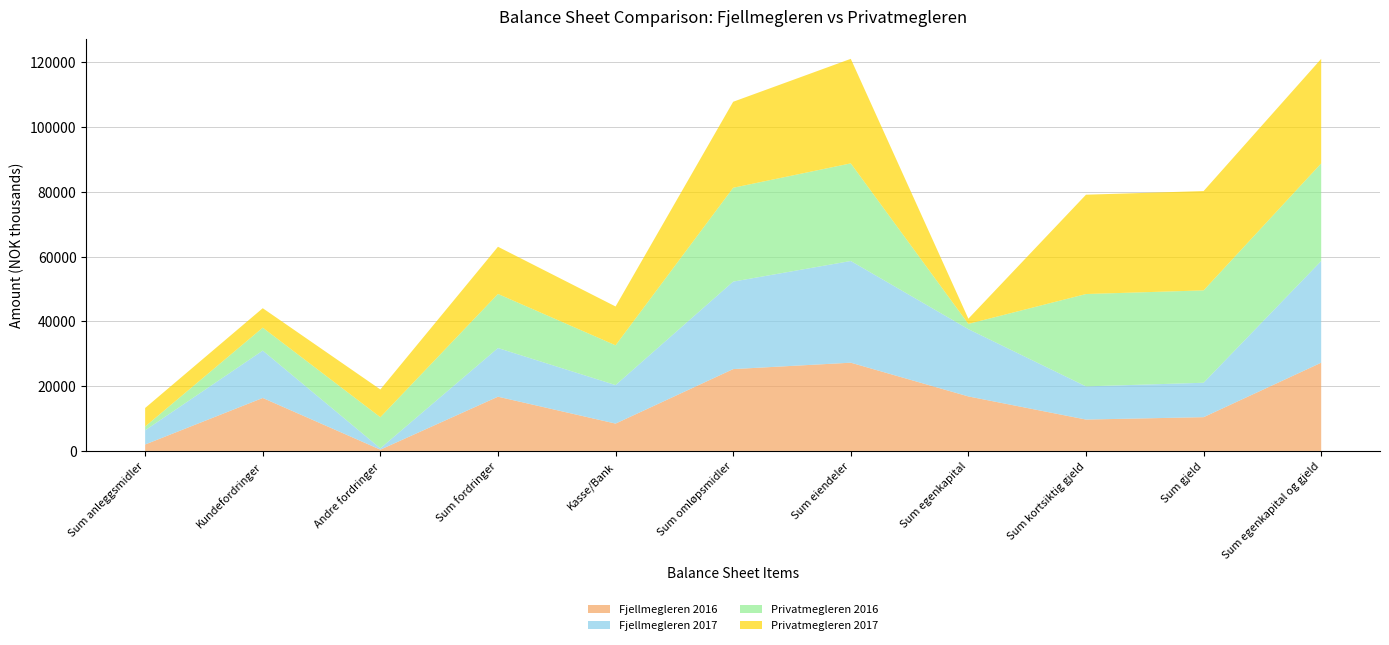

Reading right to left, extract all data points from this chart.

Fjellmegleren 2016: Sum egenkapital og gjeld=27243	Sum gjeld=10420	Sum kortsiktig gjeld=9683	Sum egenkapital=16823	Sum eiendeler=27243	Sum omløpsmidler=25264	Kasse/Bank=8436	Sum fordringer=16741	Andre fordringer=391	Kundefordringer=16350	Sum anleggsmidler=1978
Fjellmegleren 2017: Sum egenkapital og gjeld=31410	Sum gjeld=10632	Sum kortsiktig gjeld=10243	Sum egenkapital=20778	Sum eiendeler=31410	Sum omløpsmidler=27018	Kasse/Bank=11898	Sum fordringer=15032	Andre fordringer=406	Kundefordringer=14626	Sum anleggsmidler=4392
Privatmegleren 2016: Sum egenkapital og gjeld=30146	Sum gjeld=28521	Sum kortsiktig gjeld=28521	Sum egenkapital=1625	Sum eiendeler=30146	Sum omløpsmidler=28982	Kasse/Bank=12280	Sum fordringer=16702	Andre fordringer=9616	Kundefordringer=7086	Sum anleggsmidler=1164
Privatmegleren 2017: Sum egenkapital og gjeld=32283	Sum gjeld=30675	Sum kortsiktig gjeld=30675	Sum egenkapital=1609	Sum eiendeler=32283	Sum omløpsmidler=26562	Kasse/Bank=11991	Sum fordringer=14571	Andre fordringer=8563	Kundefordringer=6008	Sum anleggsmidler=5721